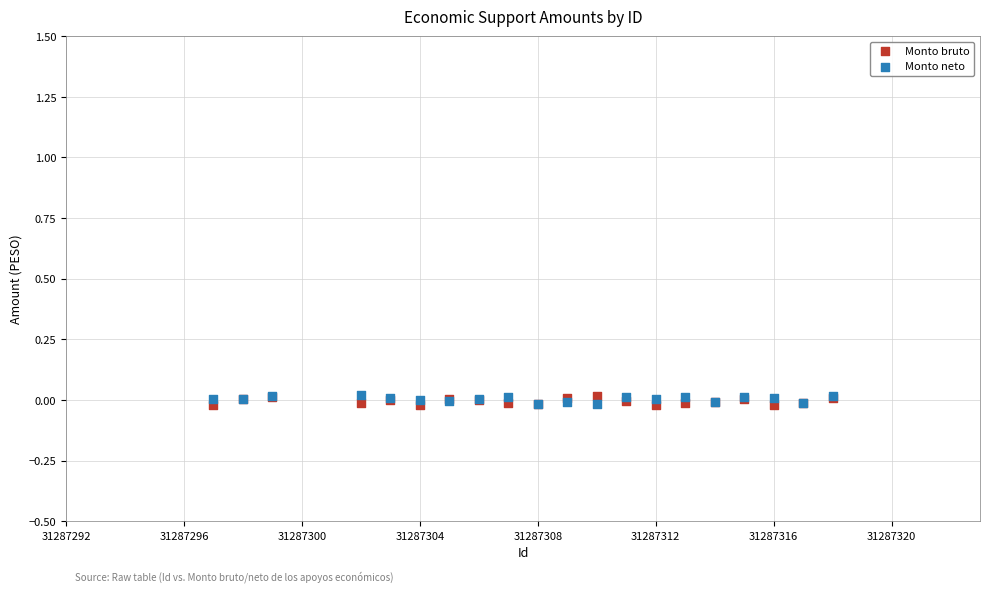

What is the X range (max minus min) for the scatter plot?

21.0